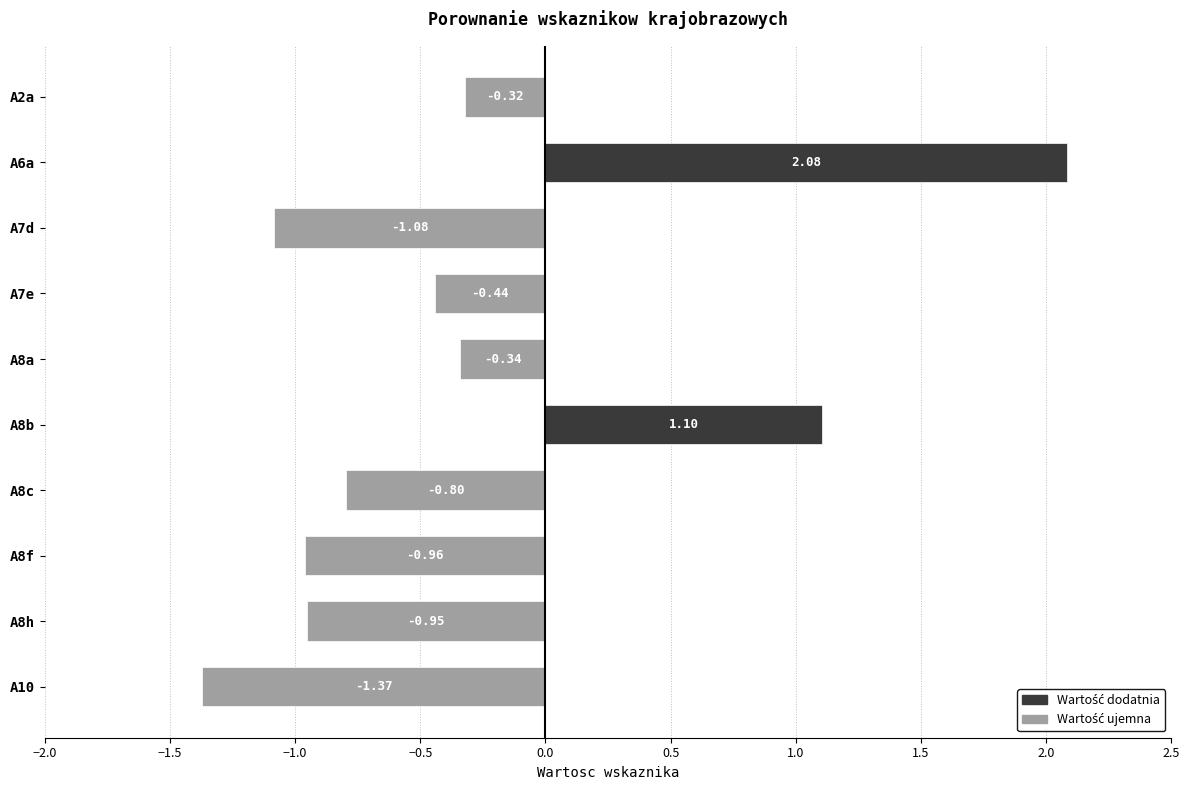

What is the difference between the maximum and second lowest values?

3.2